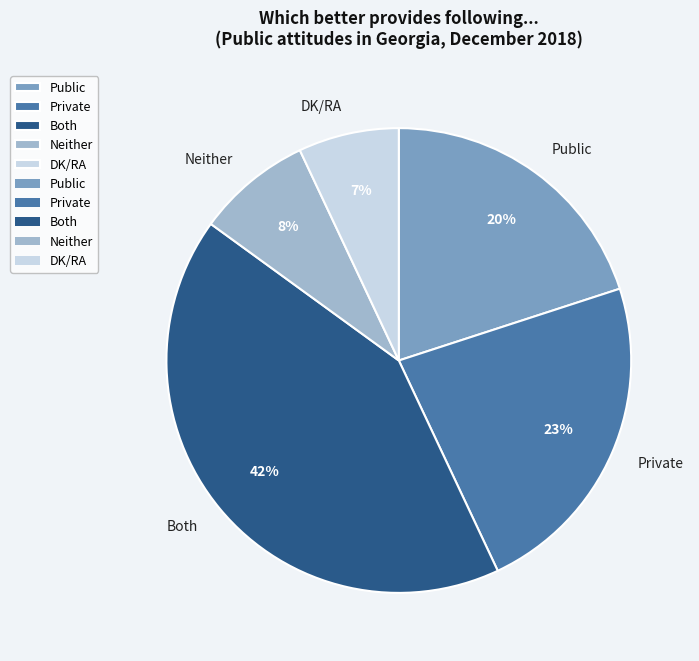

To the nearest percent, what percentage of the pie is Both?

42%